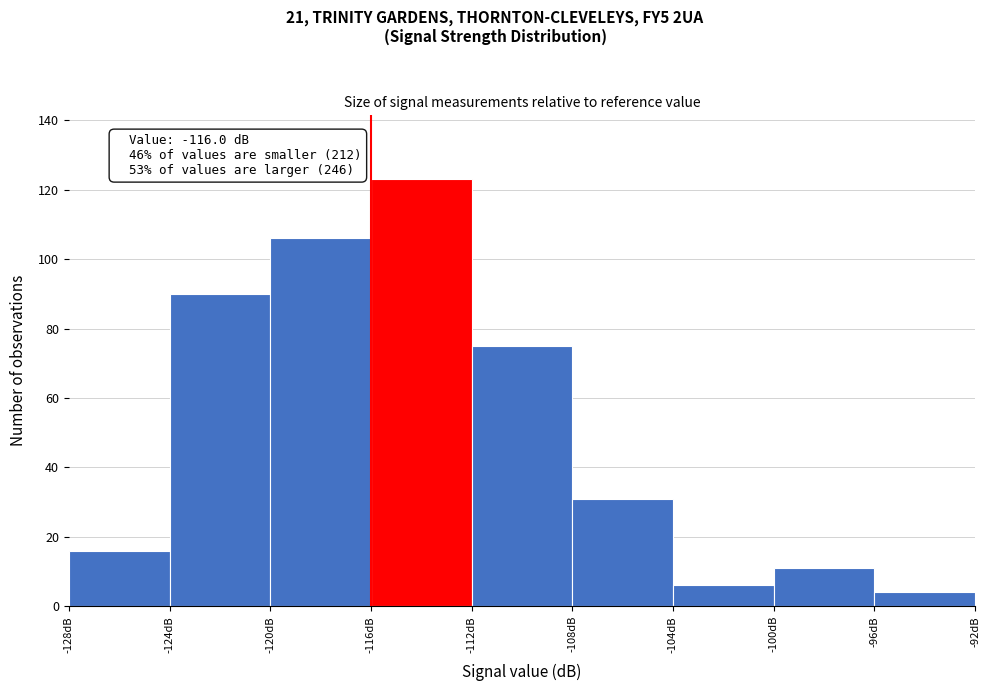

Which range on the x-axis has the tallest bar?

-116 to -112